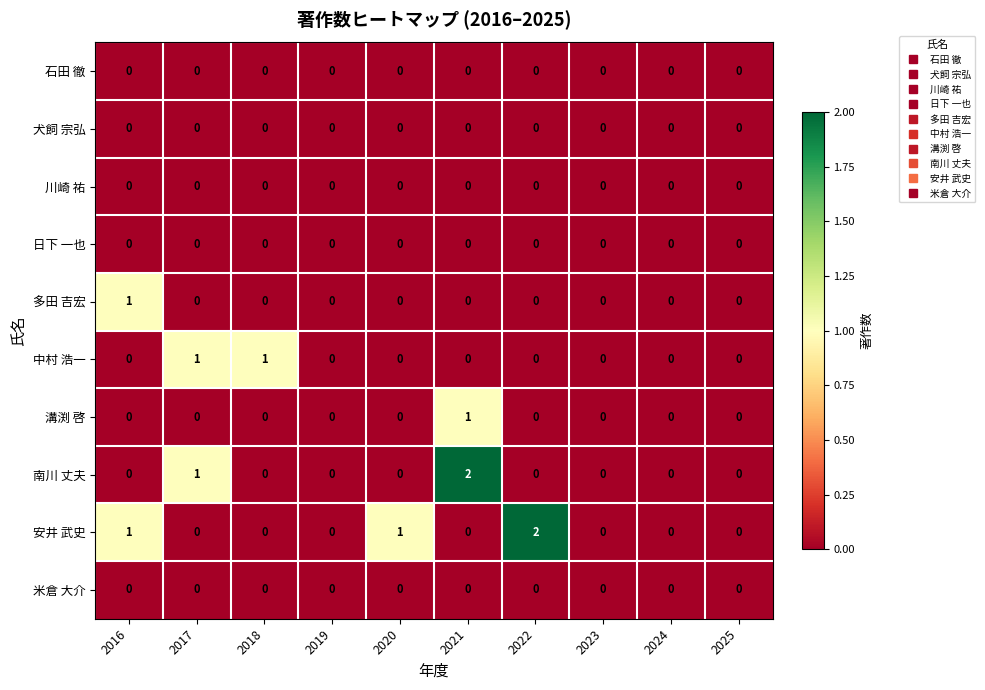

Is it true that 南川 丈夫 equals 0 at 2025?

True